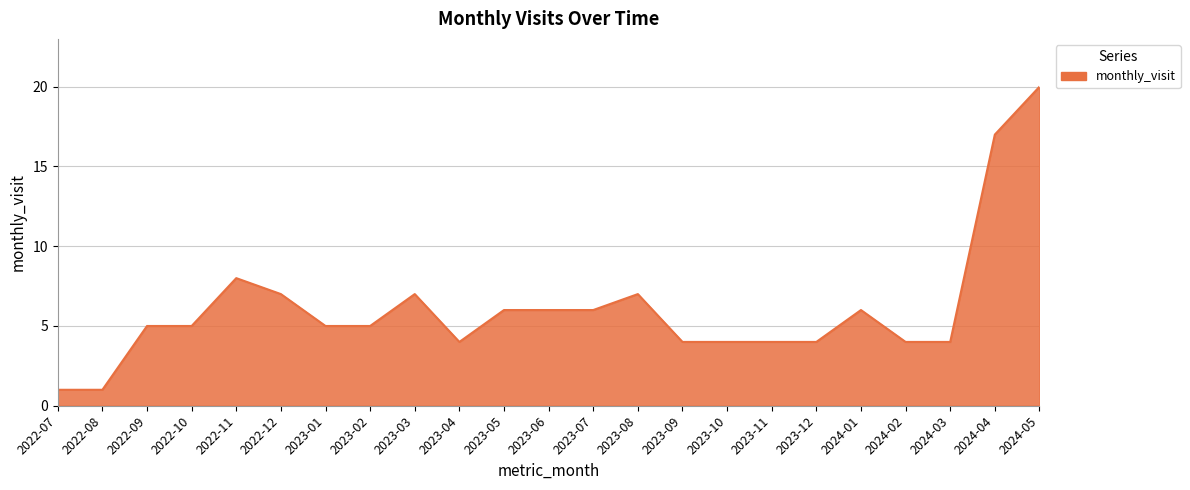

What position from the left is 2023-02?

8